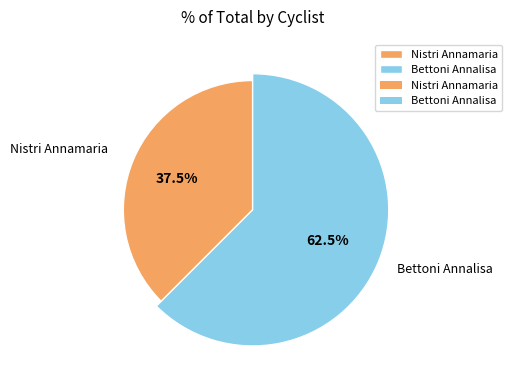

What is the majority slice?

Bettoni Annalisa